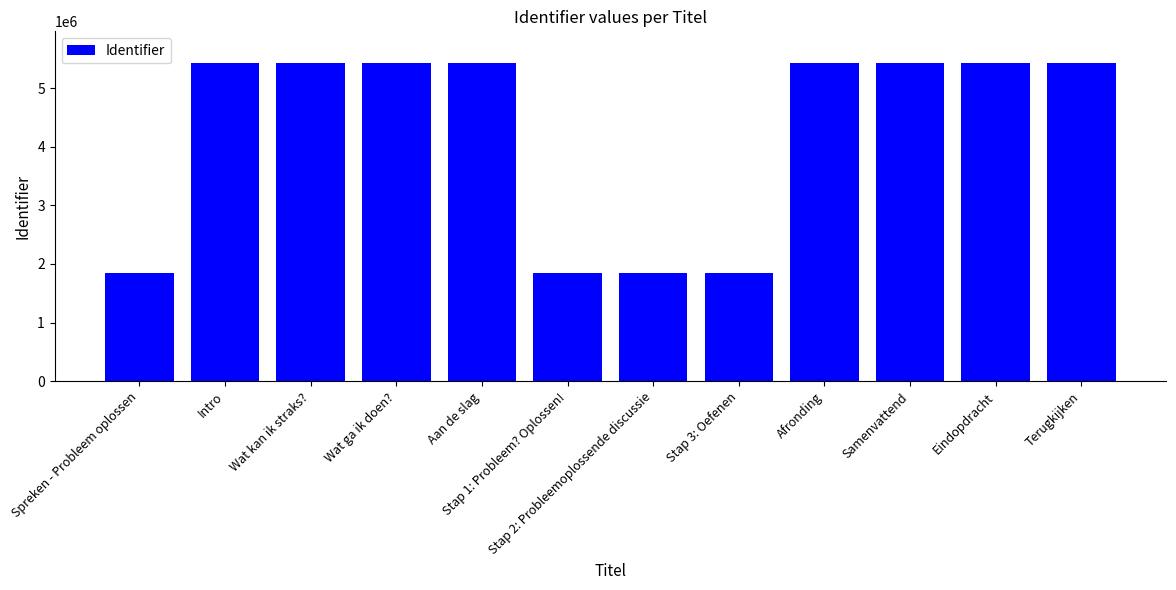

The value at Eindopdracht is 5424142. True or false?

True